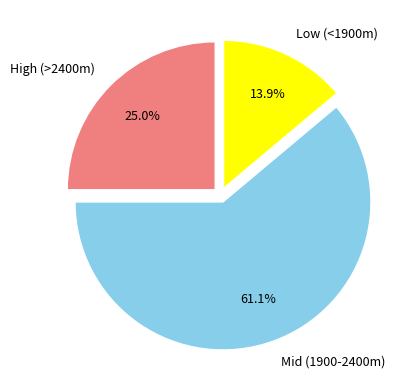

How much of the chart is everything except High (>2400m)?

75.0%